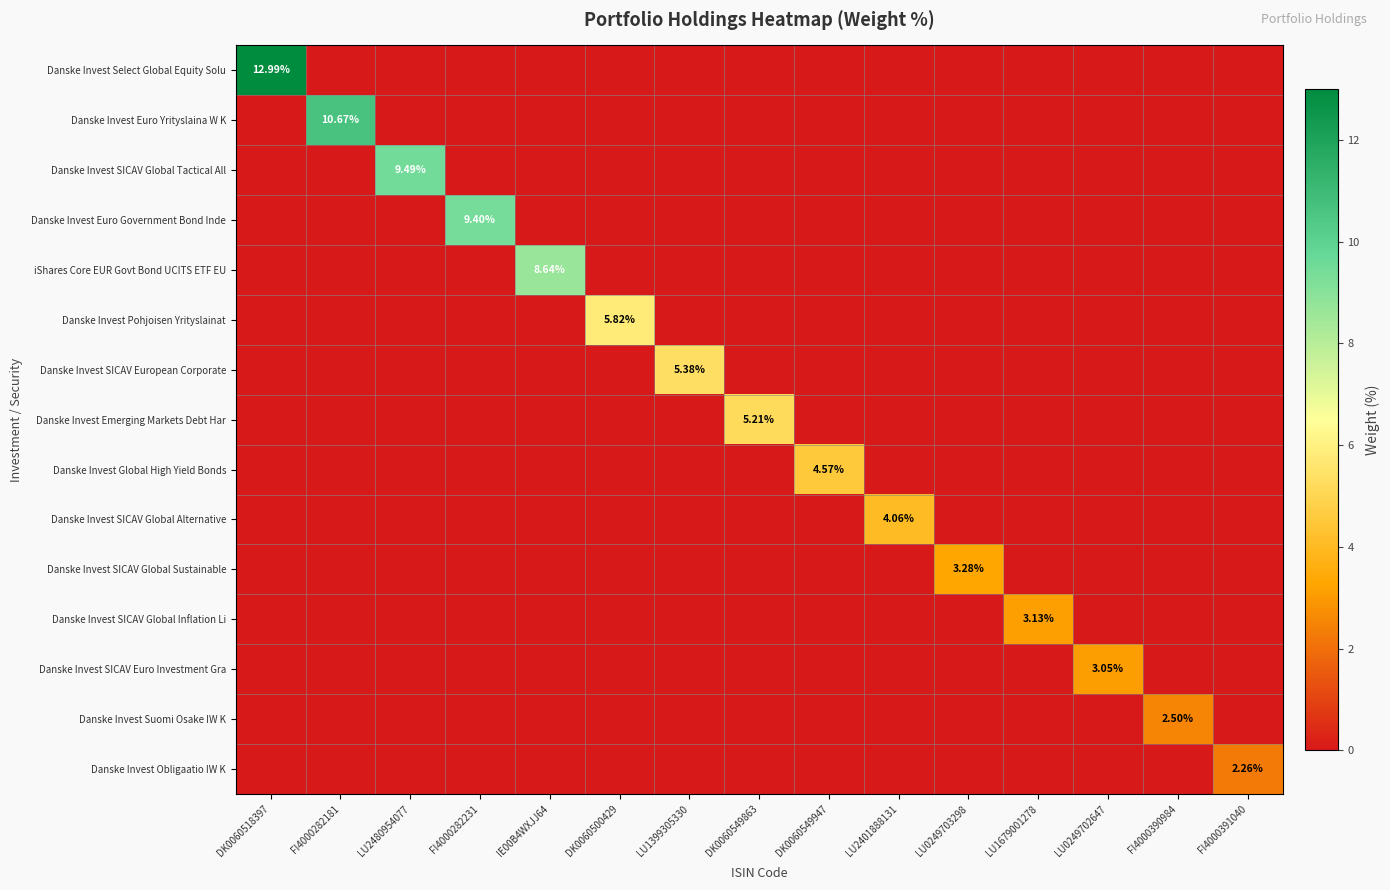

Count the number of categories in the chart.

15